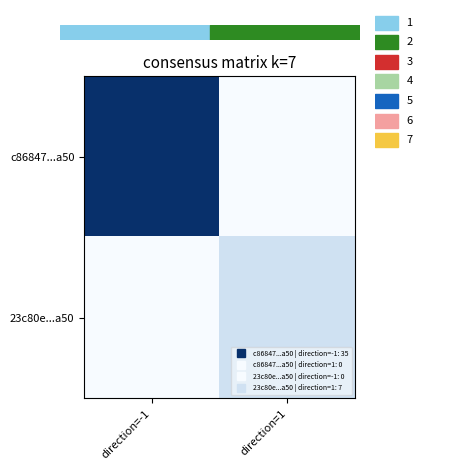

Reading left to right, what are all the values shown in this chart?

c86847...a50: direction=-1=1.0	direction=1=0.0
23c80e...a50: direction=-1=0.0	direction=1=0.2